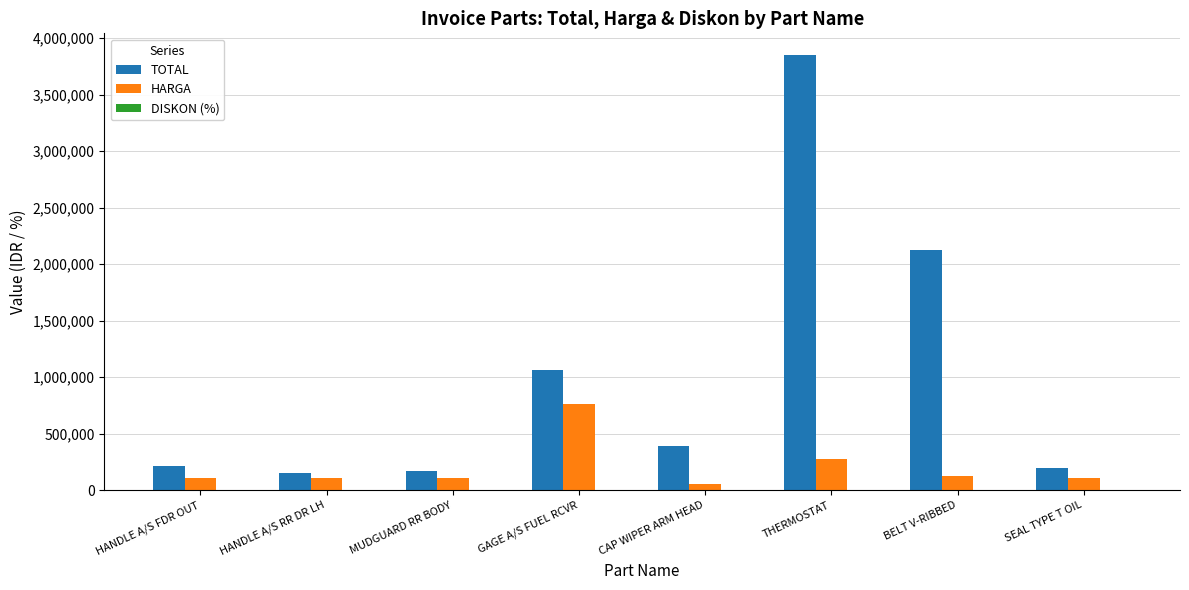

Read the TOTAL value at CAP WIPER ARM HEAD.

392000